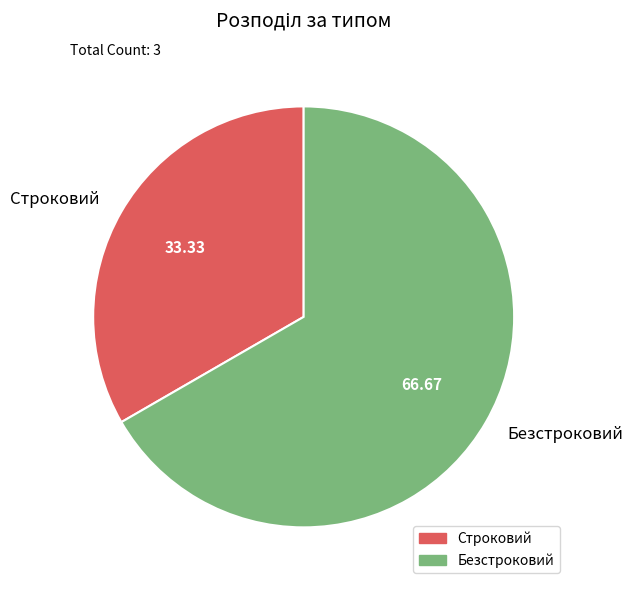

Rank the categories by value from highest to lowest.

Безстроковий, Строковий